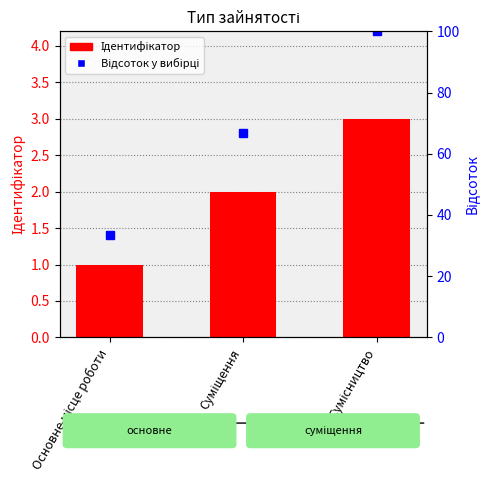

True or false: Ідентифікатор has a value of 1.8 at Основне місце роботи.

False